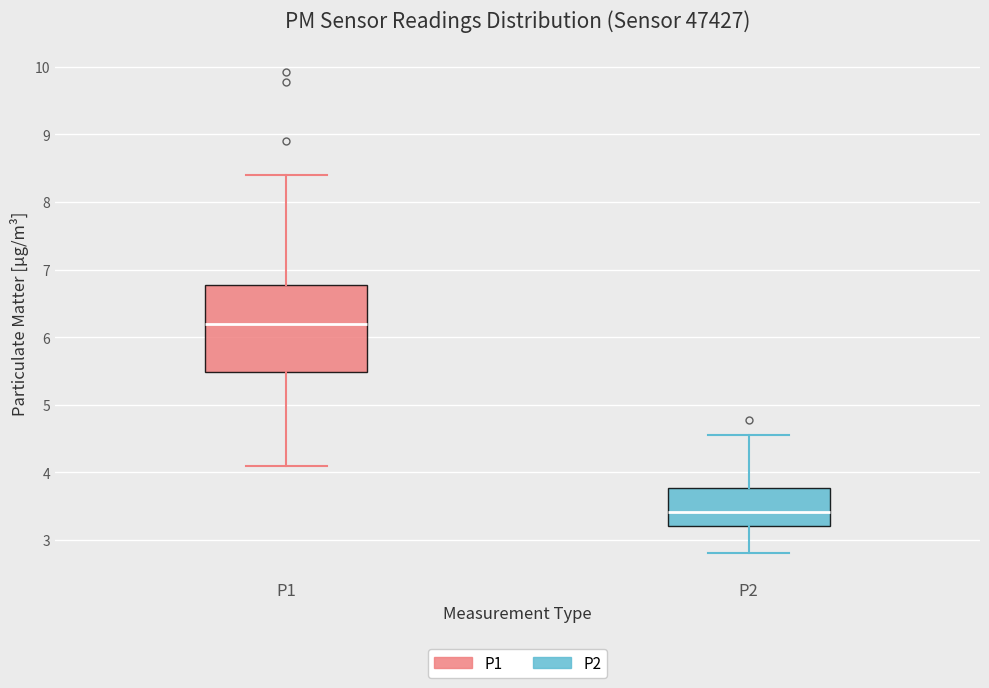

Comparing the boxes themselves (not the whiskers), which one is the tallest?

P1